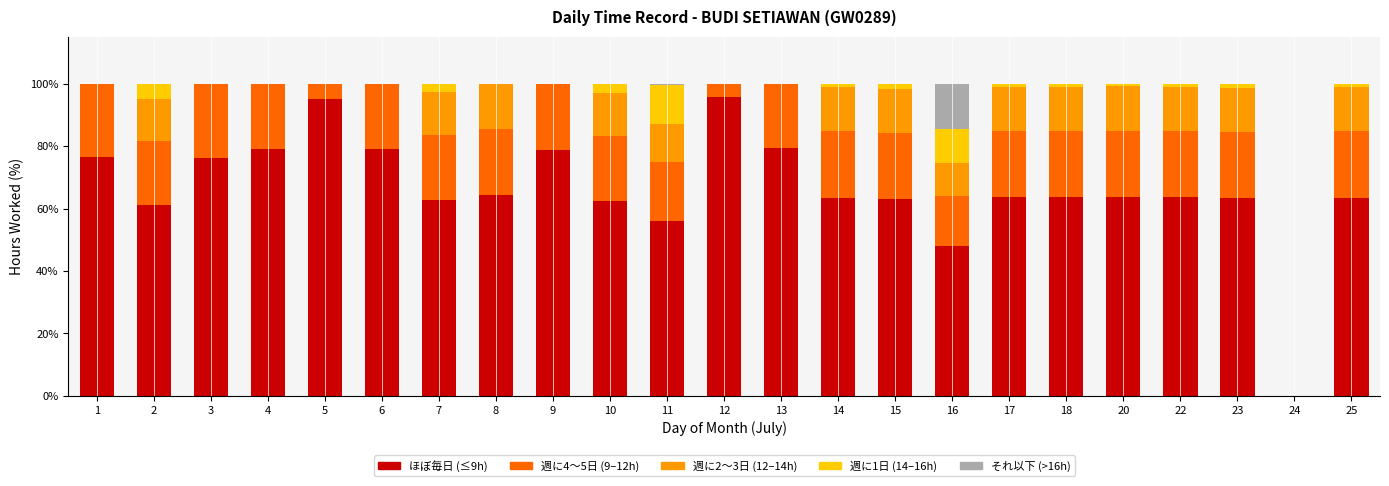

How many distinct data groups are displayed?

5